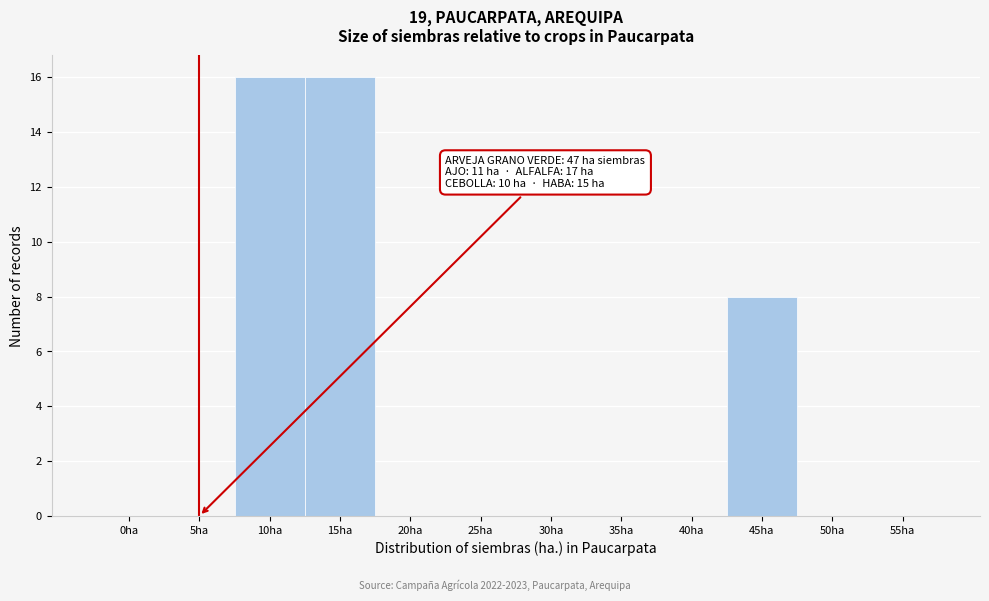

Reading right to left, list all the values displayed in this chart.

55ha=0	50ha=0	45ha=8	40ha=0	35ha=0	30ha=0	25ha=0	20ha=0	15ha=16	10ha=16	5ha=0	0ha=0